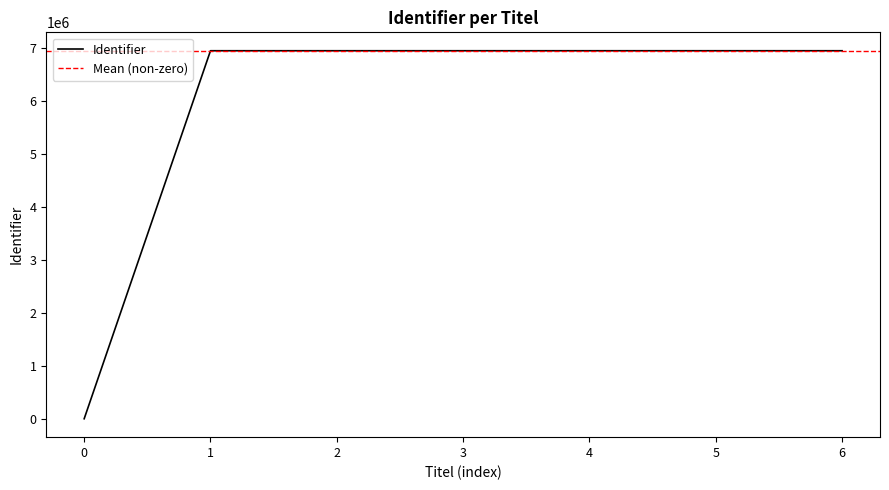

How many points are lower than both their immediate neighbors (excluding endpoints)?

1